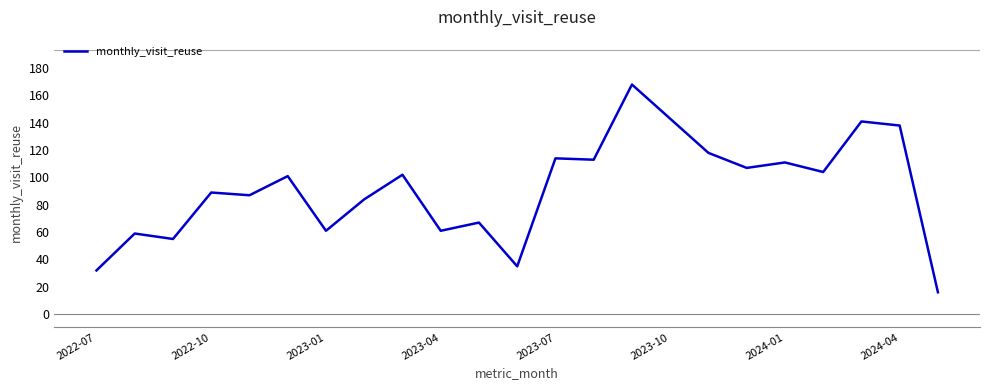

What is the maximum value shown in the chart?

168